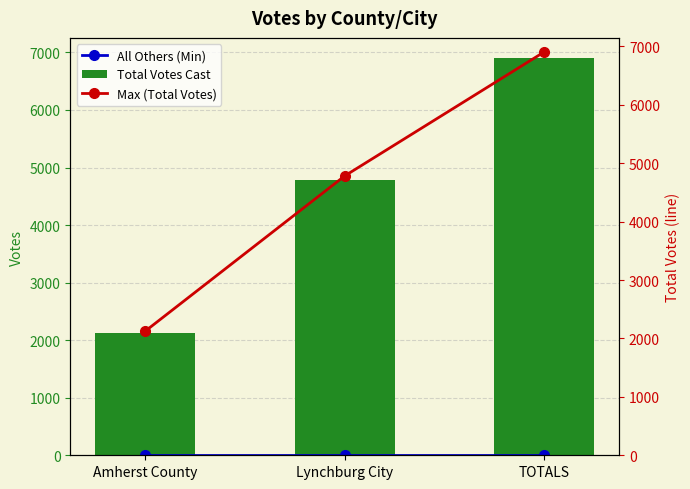

What is the value of the Total Votes Cast bar at the 3rd from the left?

6907